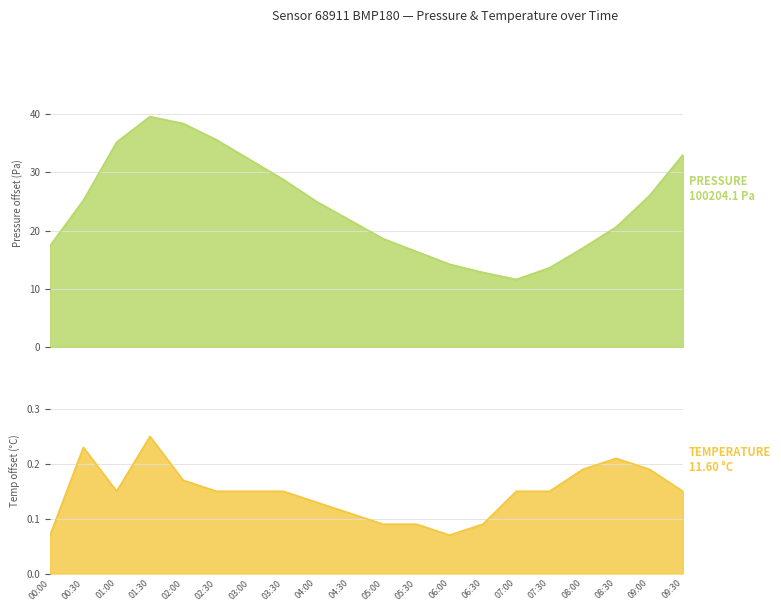

What is the spread (max minus min) of values at 04:30?

21.7